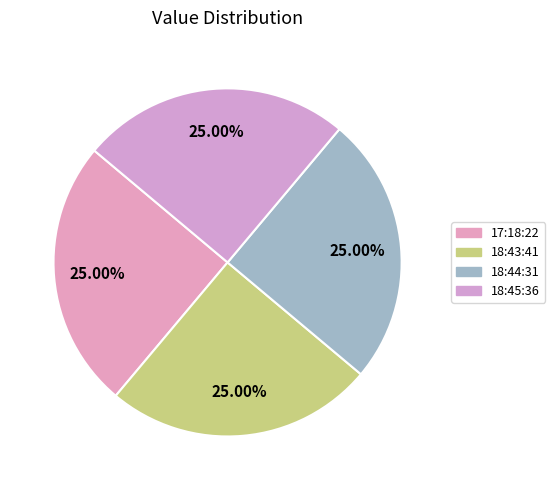

How many segments does this pie chart have?

4